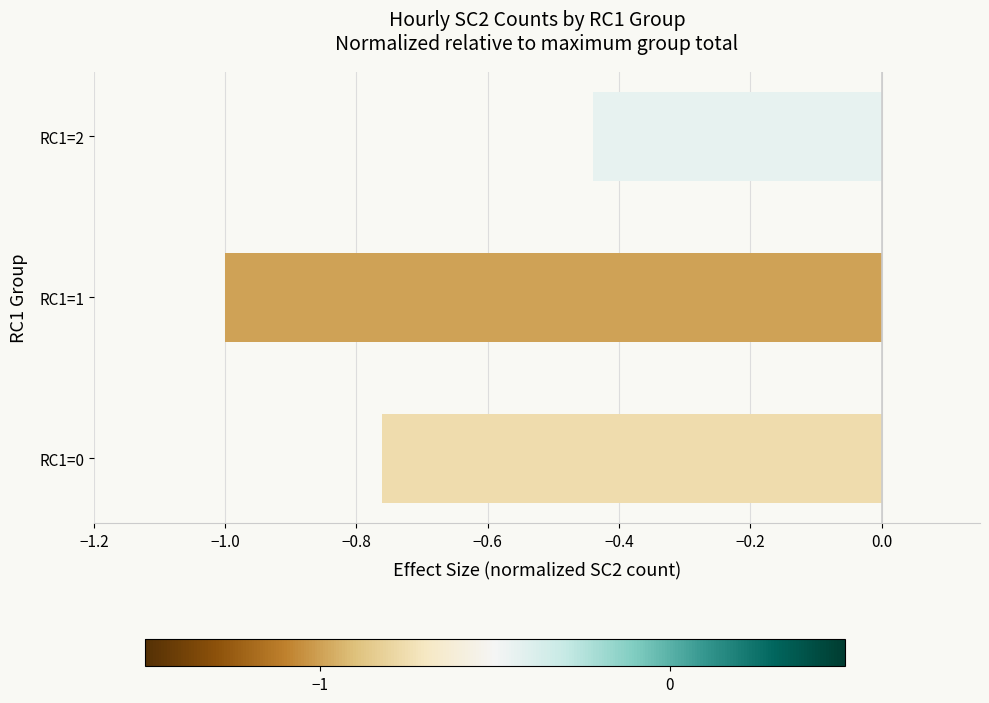

What is the change in value from RC1=1 to RC1=2?

+0.6